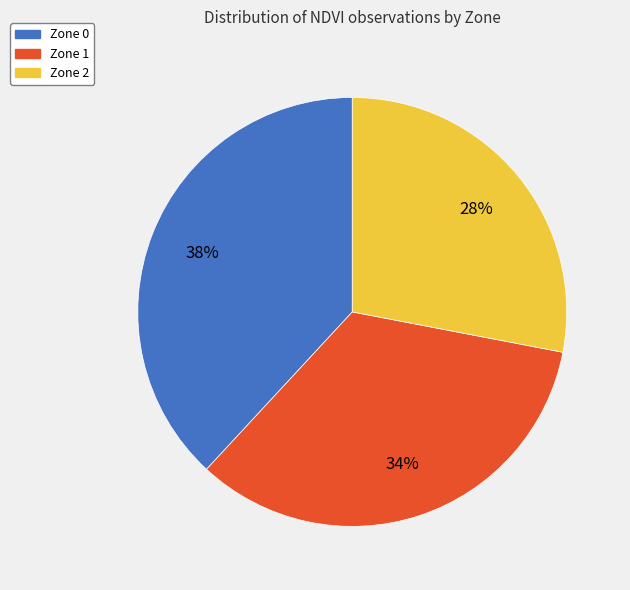

Which category has the smallest portion of the pie?

Zone 2